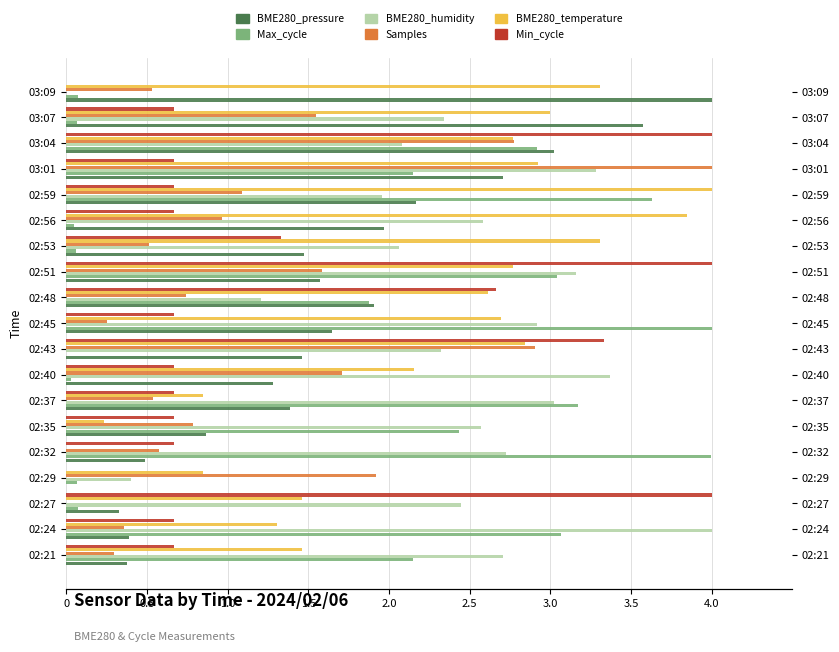

Are the bars horizontal?

Yes